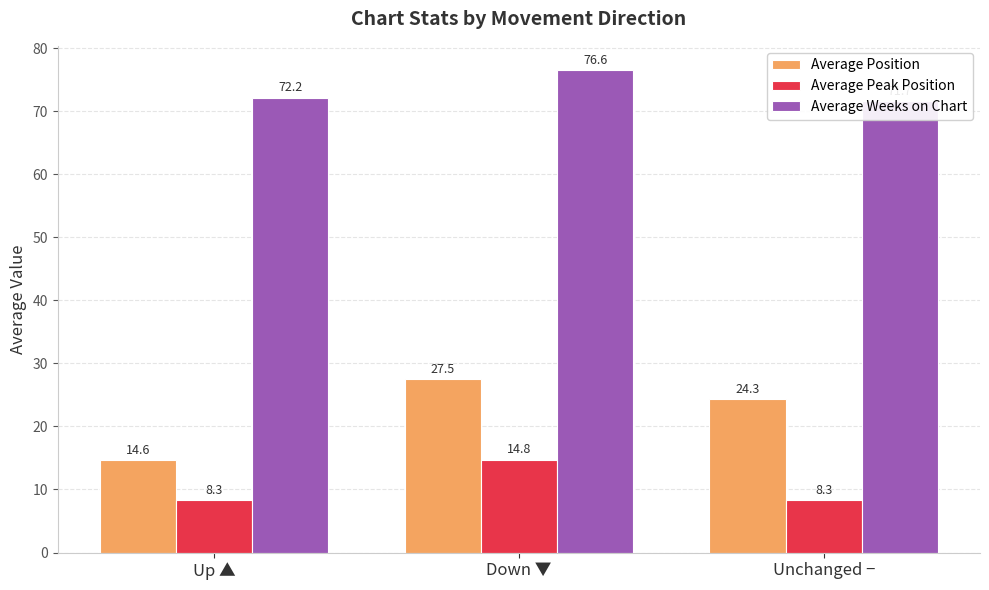

How many data points in Average Weeks on Chart are above 72?

2